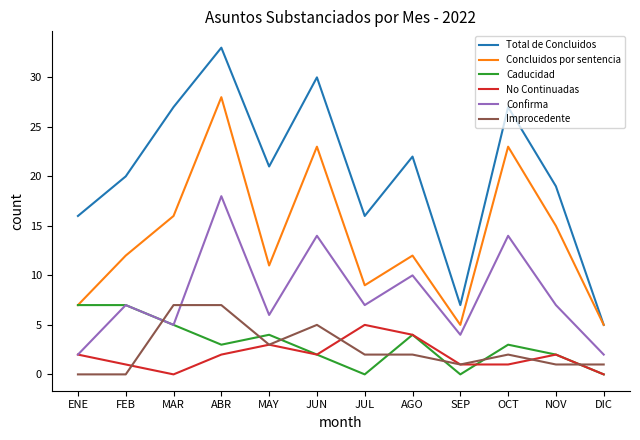

What is the sum of all No Continuadas values?

23